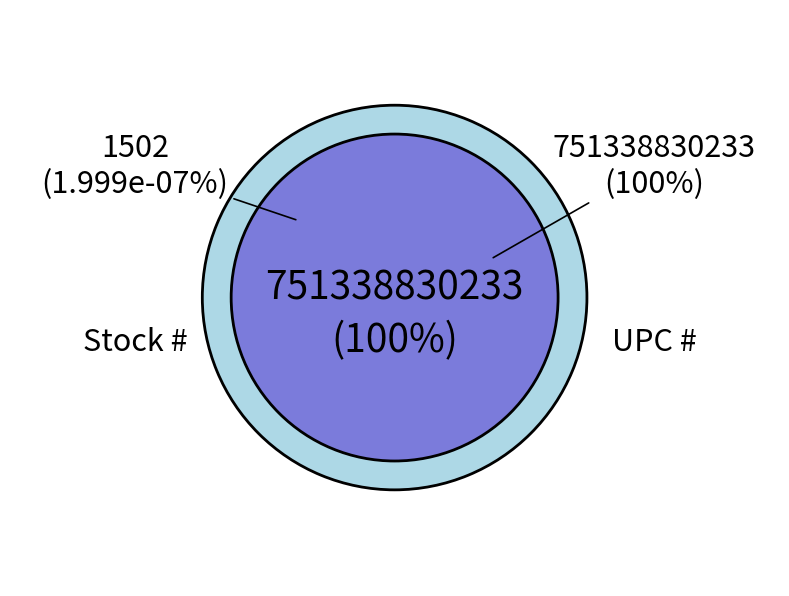

Rank the categories by value from lowest to highest.

Stock #, UPC #